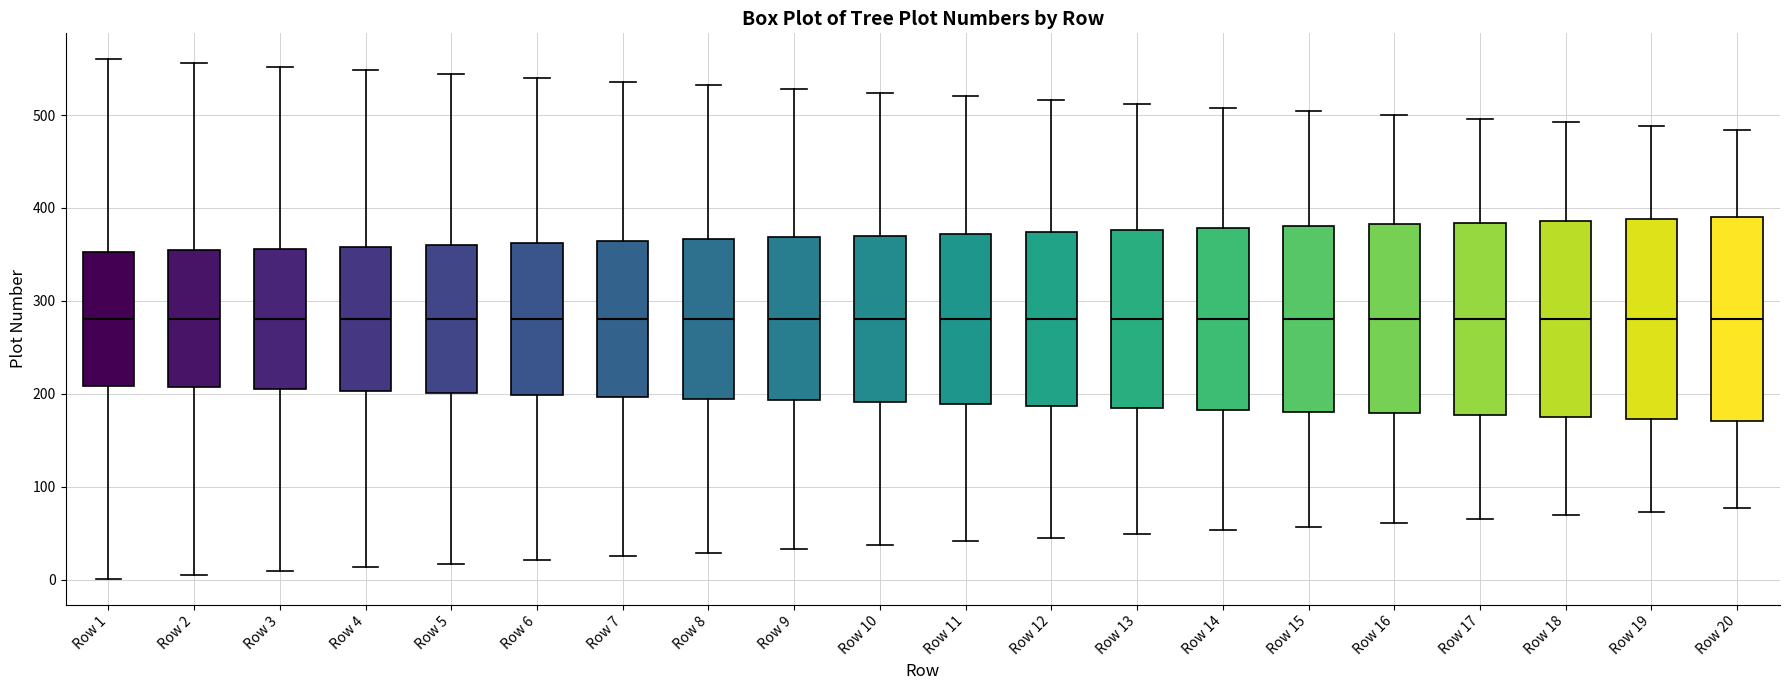

Where does the upper whisker of the box for Row 1 end on the y-axis? The values are not printed on the chart, so give them approximately, as read against the axis.

560